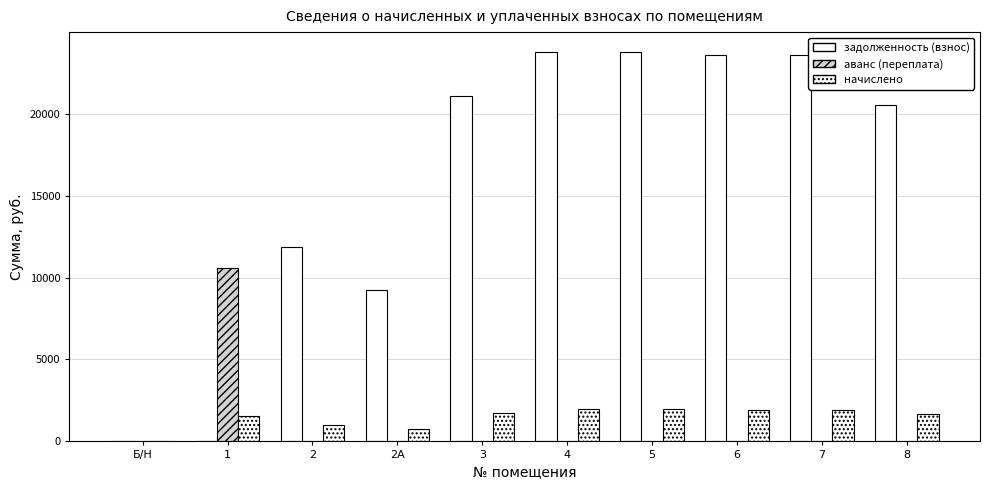

Between 1 and 5, which series saw the biggest shift?

задолженность (взнос)